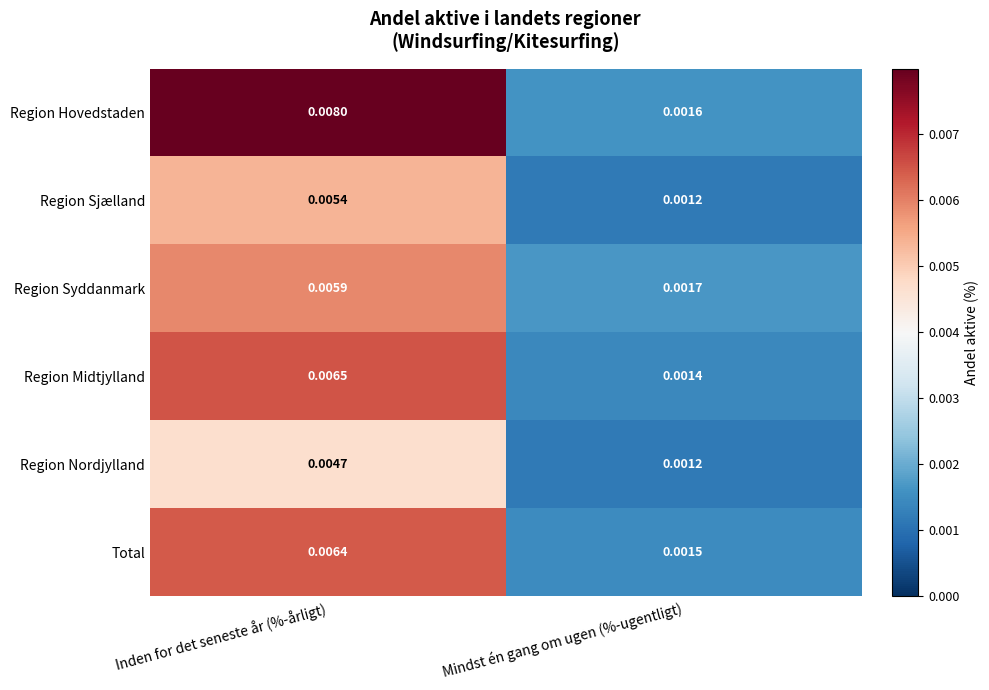

Rank the categories by Region Hovedstaden value from lowest to highest.

Mindst én gang om ugen (%-ugentligt), Inden for det seneste år (%-årligt)